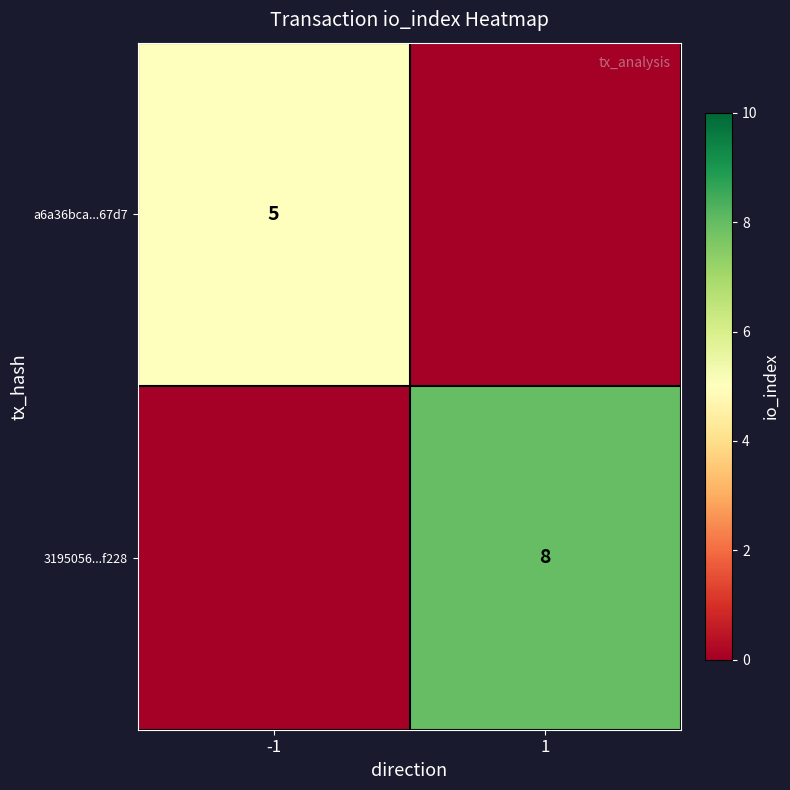

True or false: 3195056...f228 has a value of 13 at 1.

False